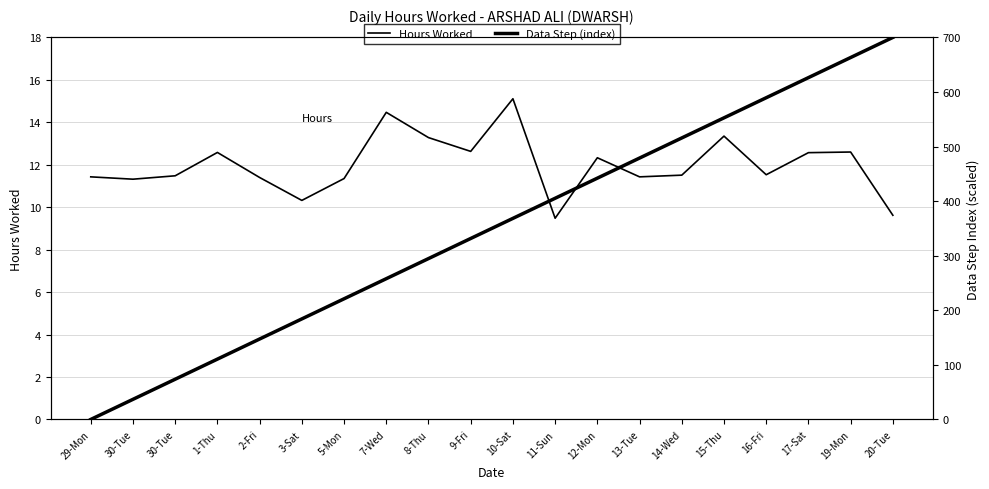

Is it true that Data Step (index) equals 690.3 at 11-Sun?

False